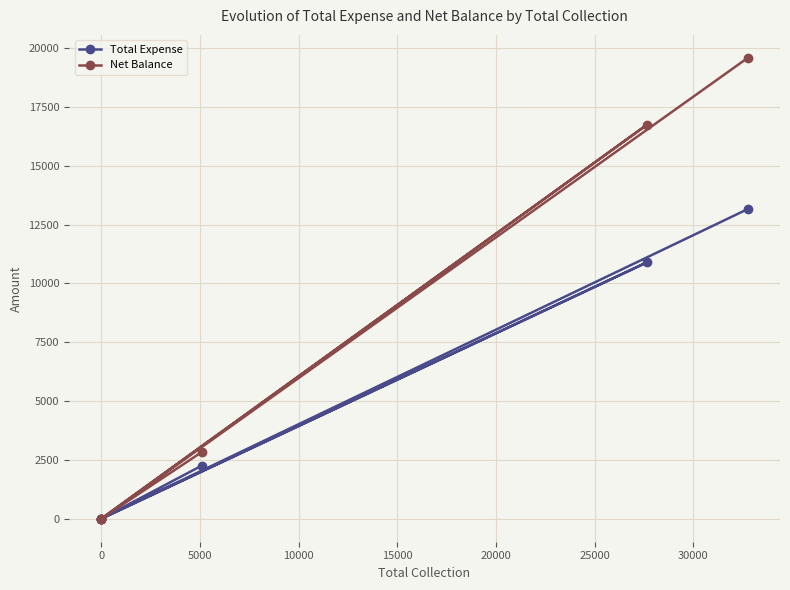

Which series has the widest spread of values?

Net Balance